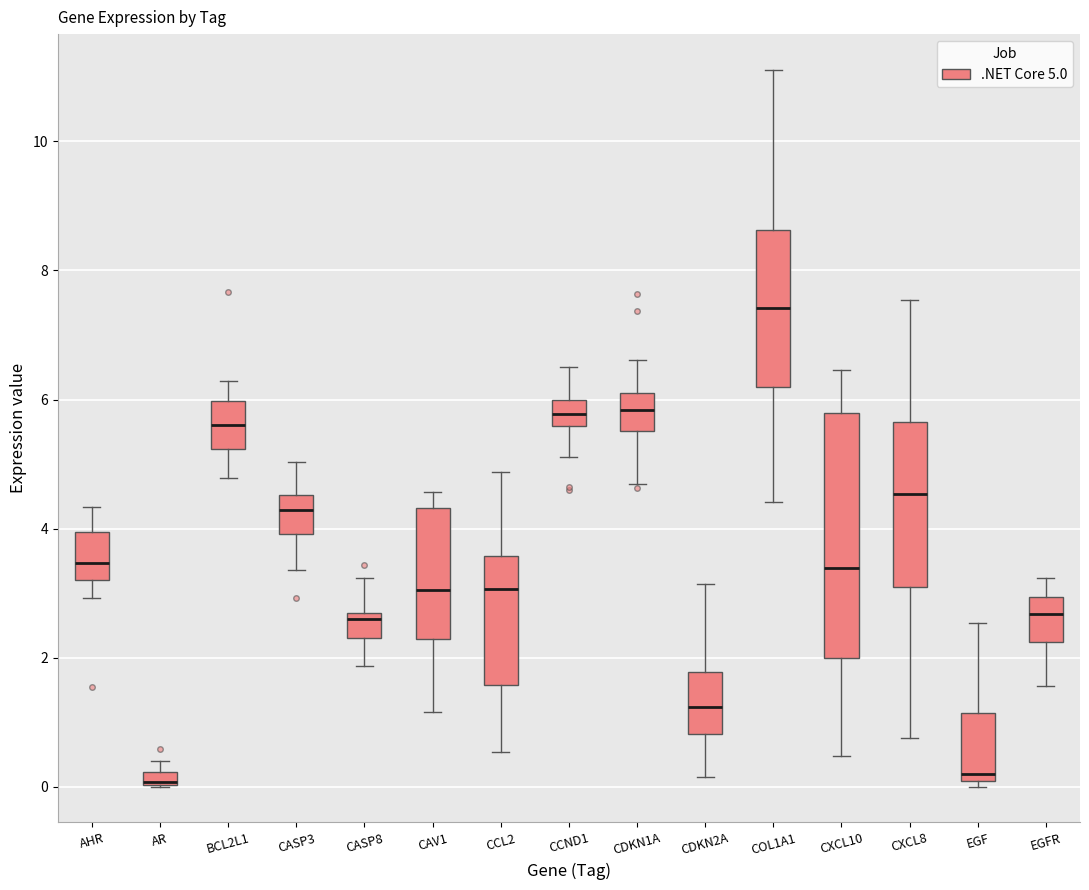

Which box is the tallest, from its lower edge to its upper edge?

CXCL10